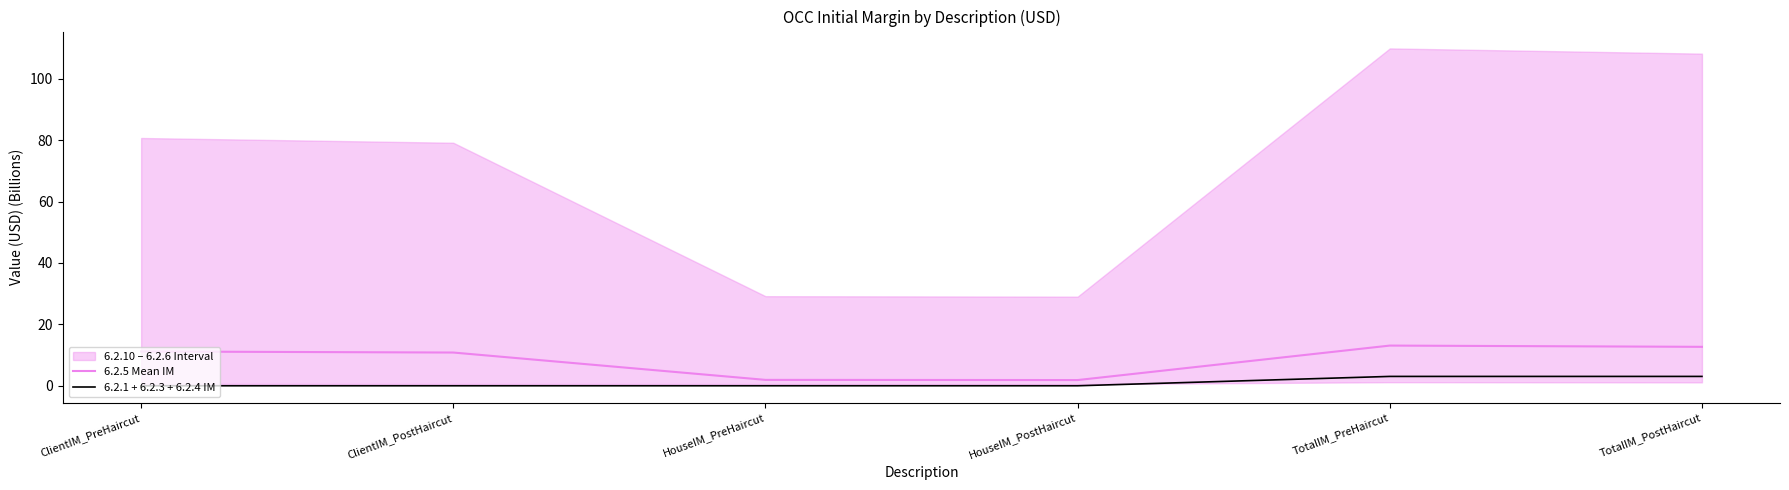

What is the label of the 2nd point from the left?

ClientIM_PostHaircut